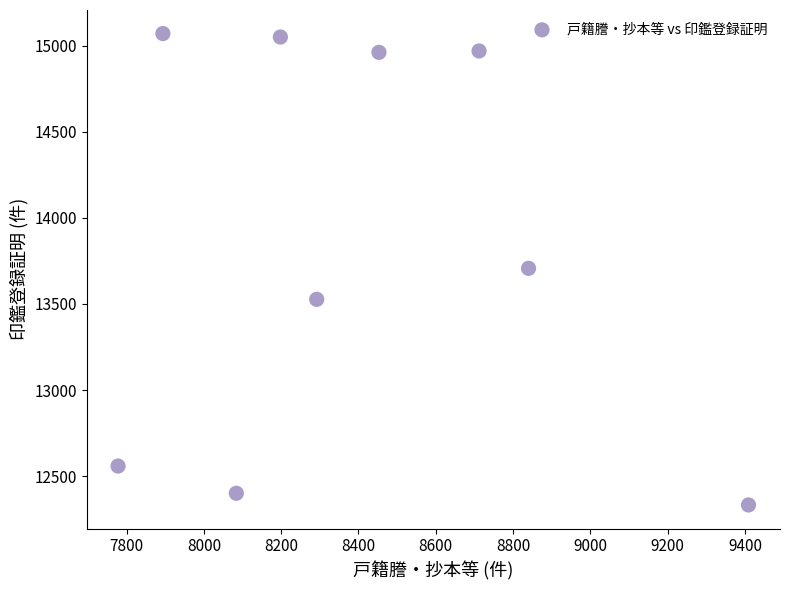

What is the average Y value?

13842